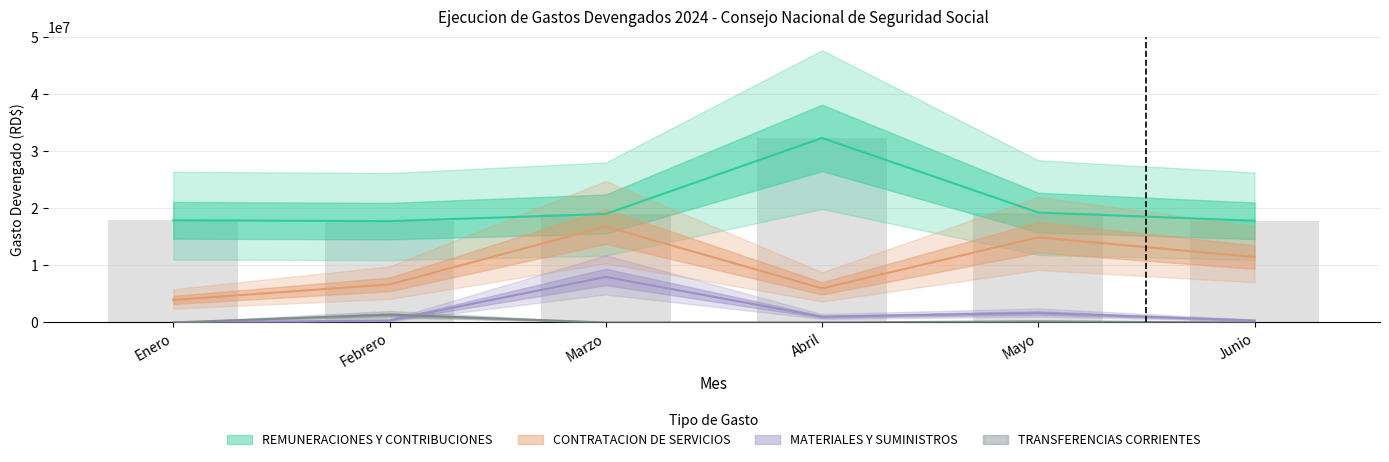

What is the average value of the TRANSFERENCIAS CORRIENTES series?

259464.9